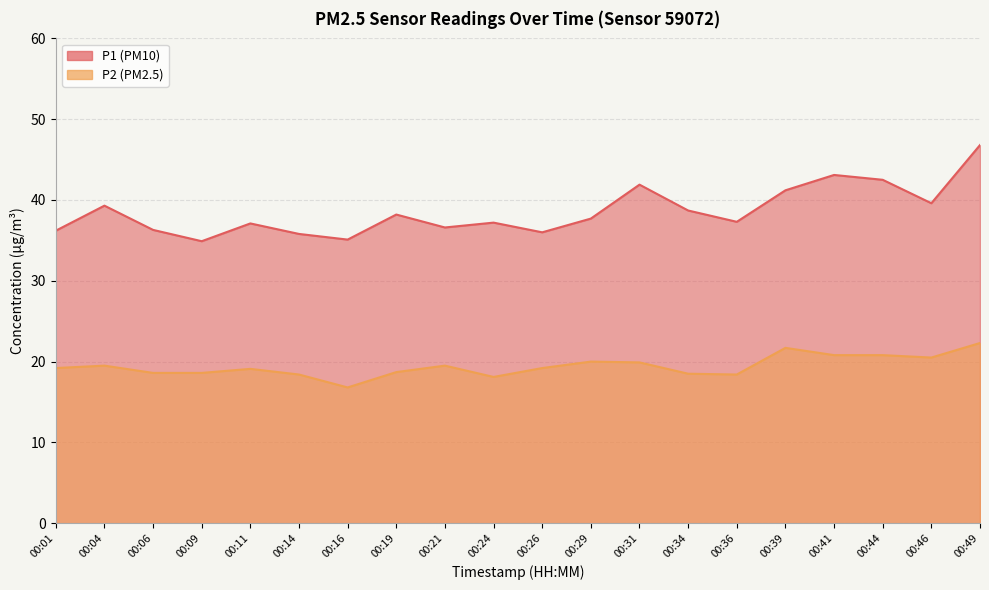

True or false: P1 and P2 intersect in this chart.

False